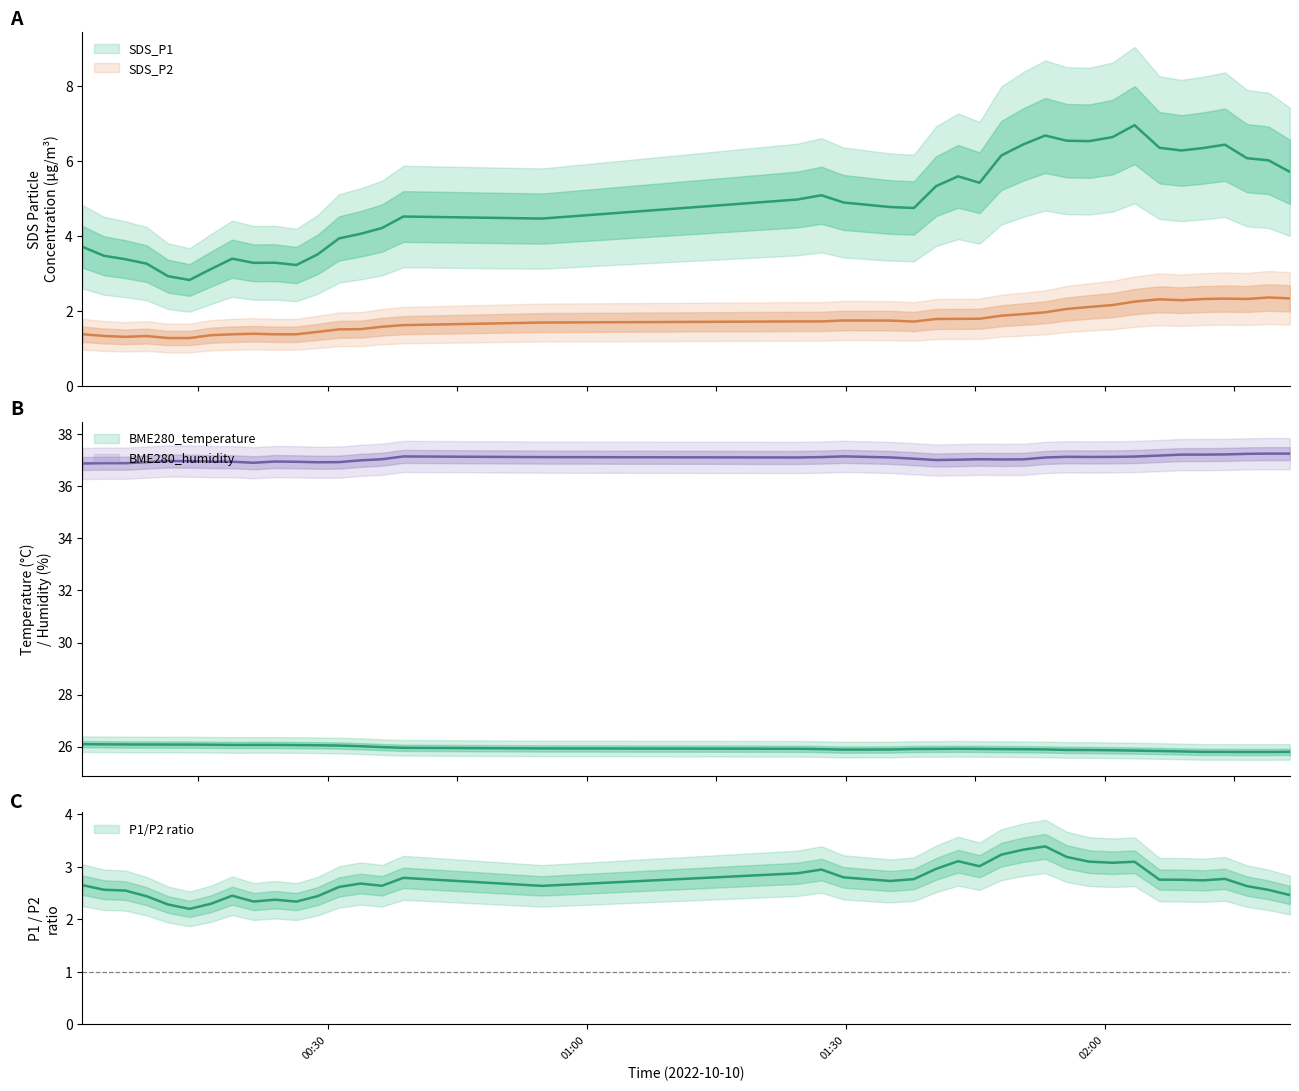

True or false: SDS_P2 has more than 2 interior local peaks.

True